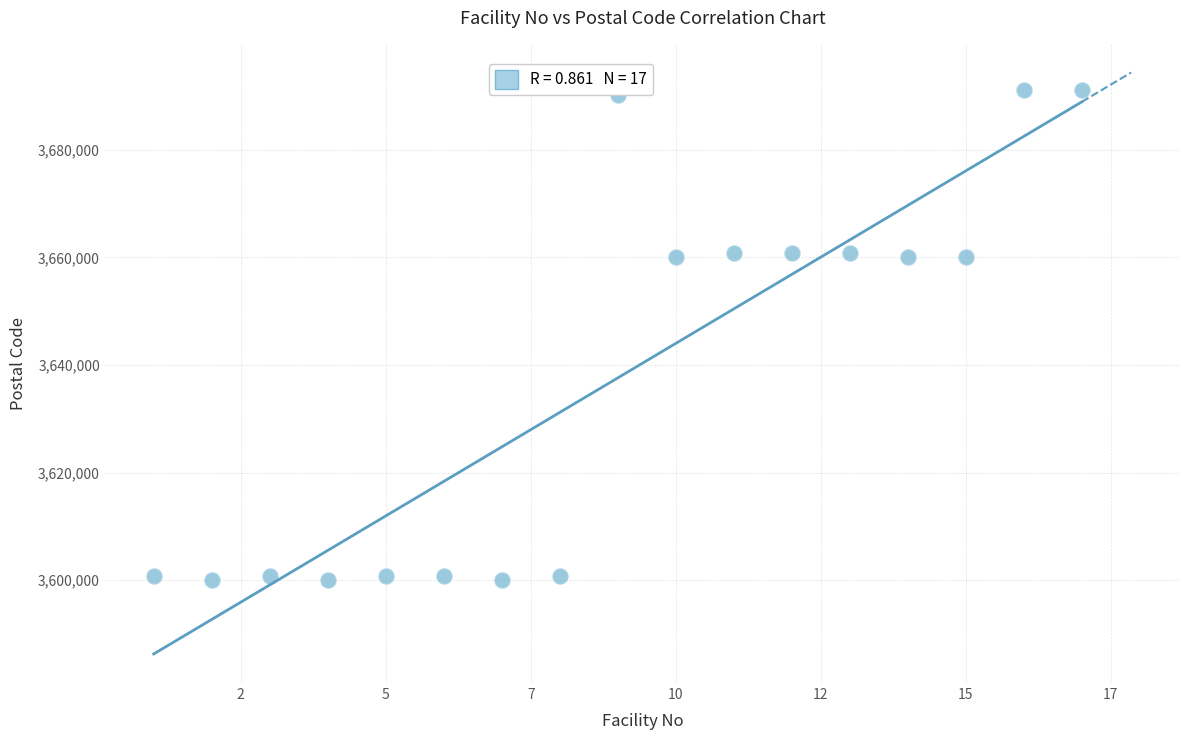

What is the range of X values (max minus min)?

16